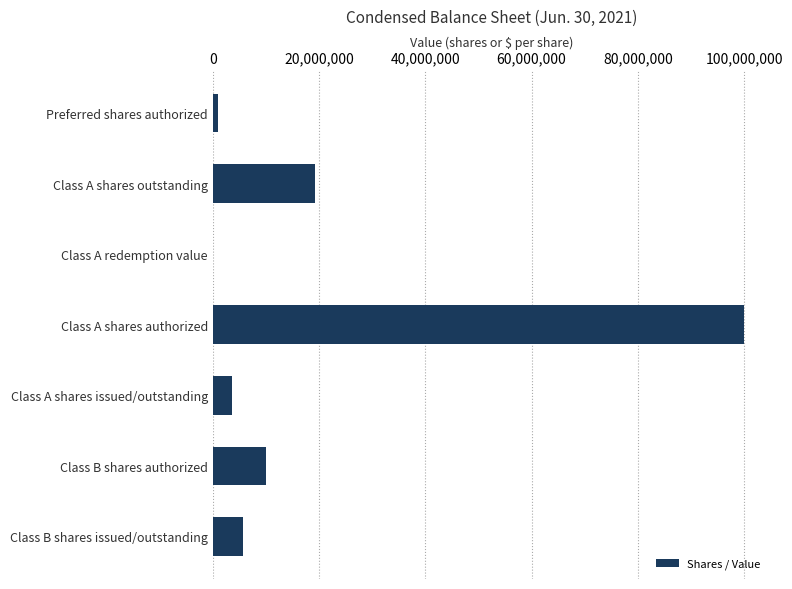

Is it true that the value at Class A shares authorized is 158803841?

False